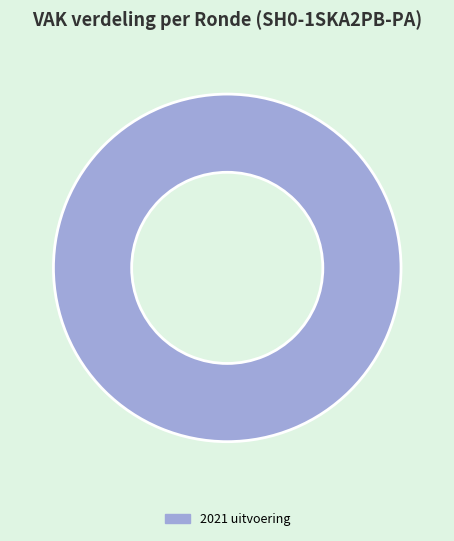

Does 2021 uitvoering account for over 50% of the chart?

Yes